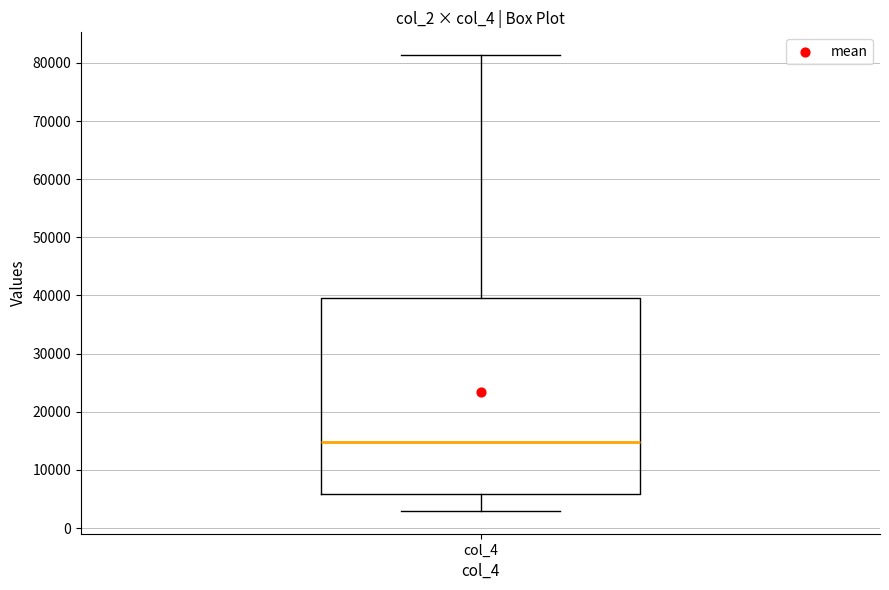

Where does the median line of the box for col_4 sit on the y-axis? The values are not printed on the chart, so give them approximately, as read against the axis.

15000